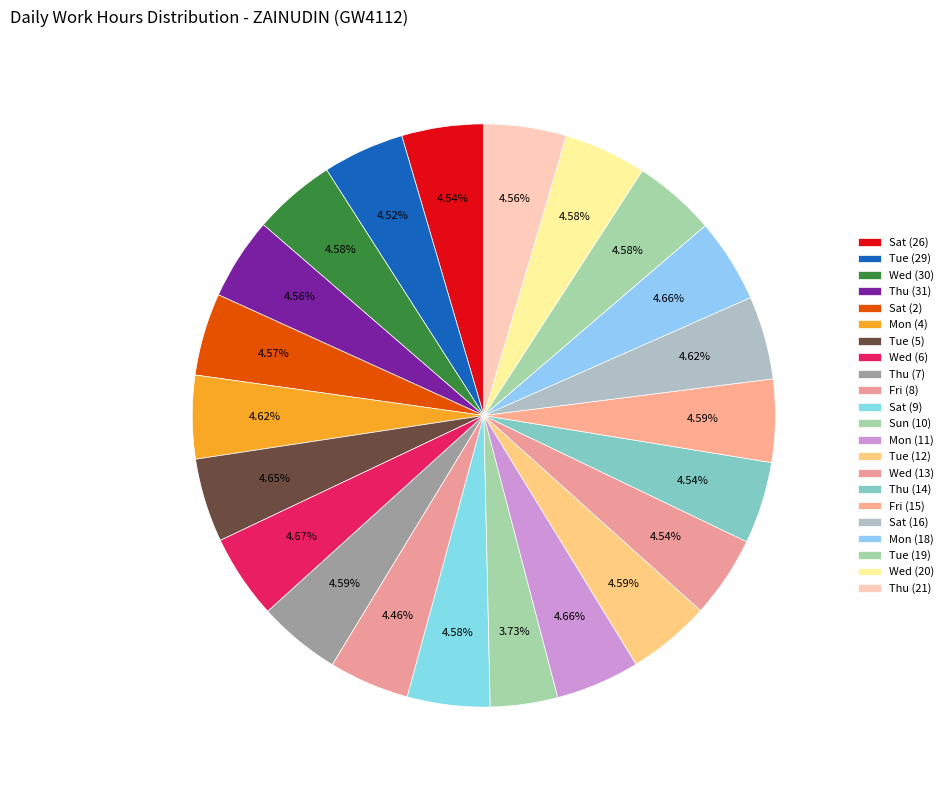

How many segments does this pie chart have?

22